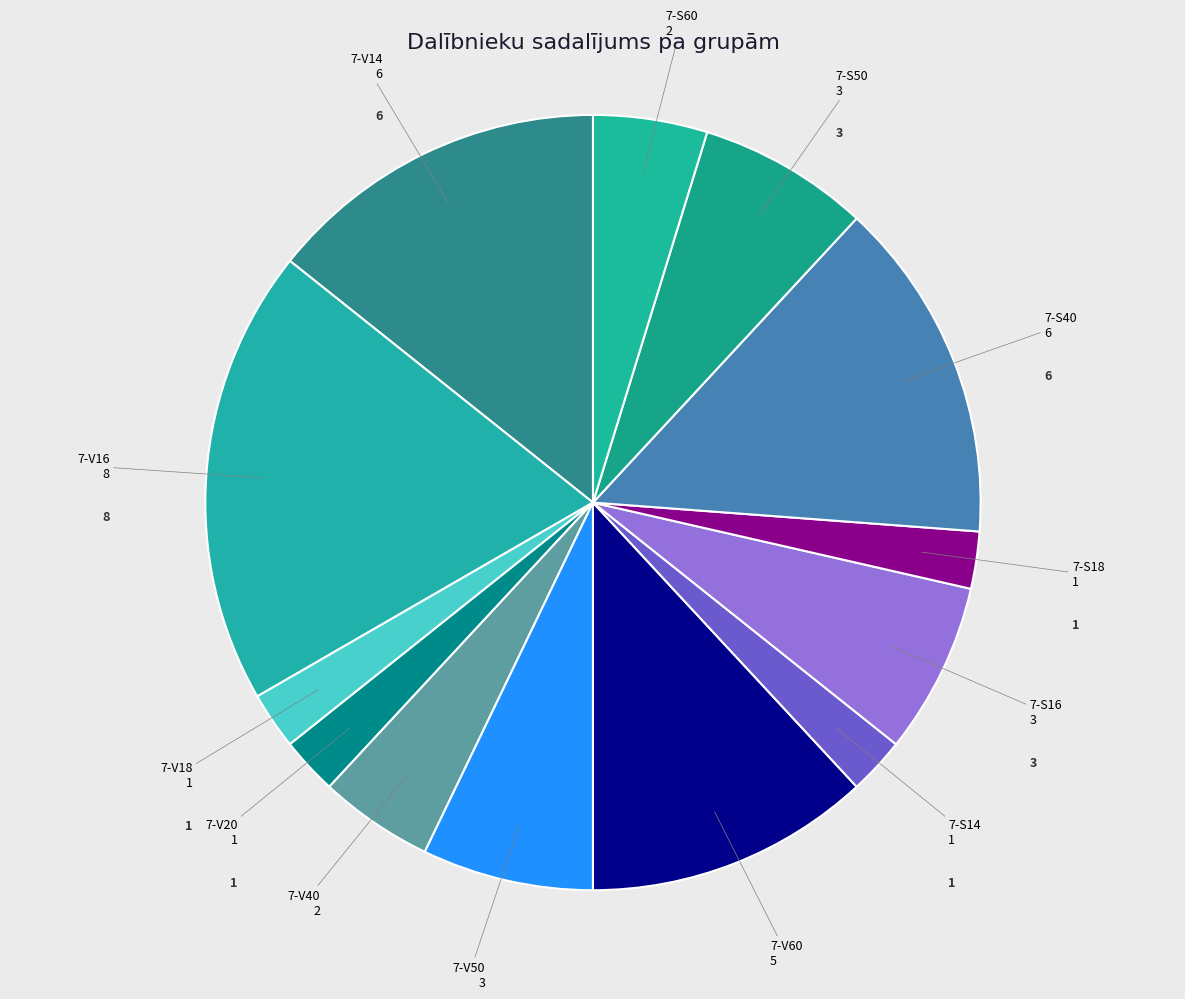

How many segments does this pie chart have?

13